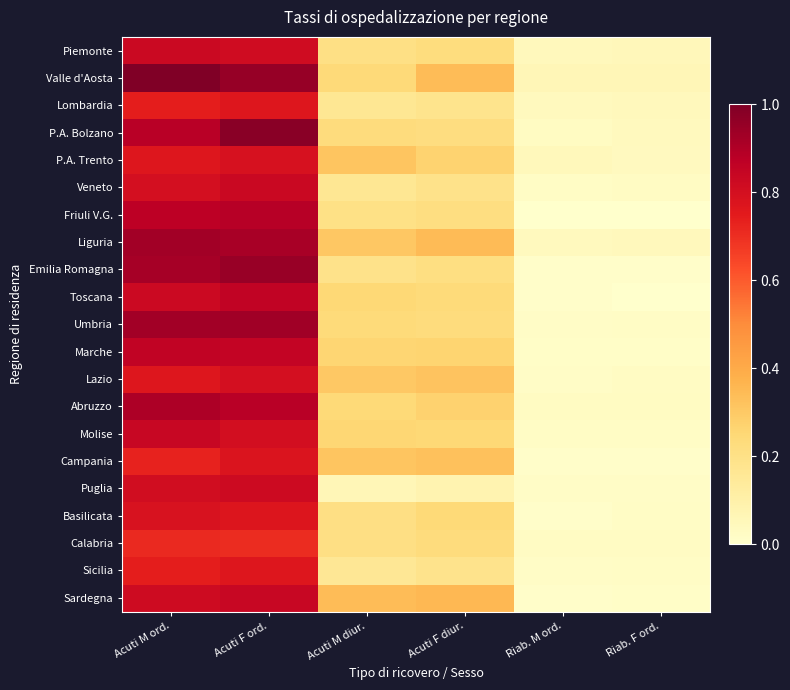

How many distinct data groups are displayed?

21